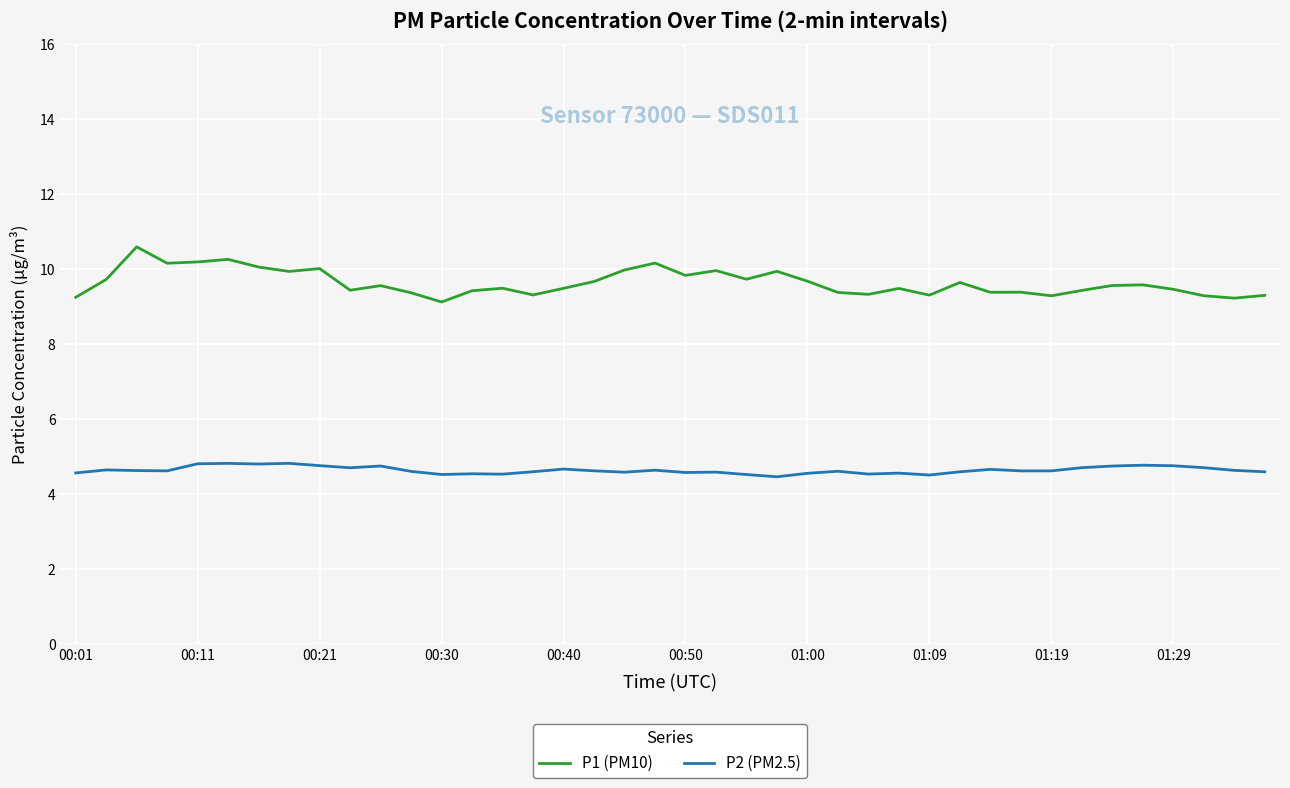

True or false: P1 (PM10) and P2 (PM2.5) intersect in this chart.

False